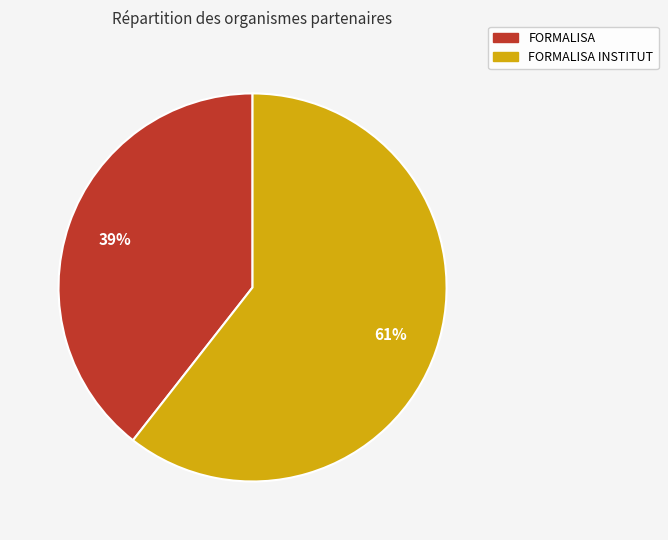

To the nearest percent, what percentage of the pie is FORMALISA?

39%